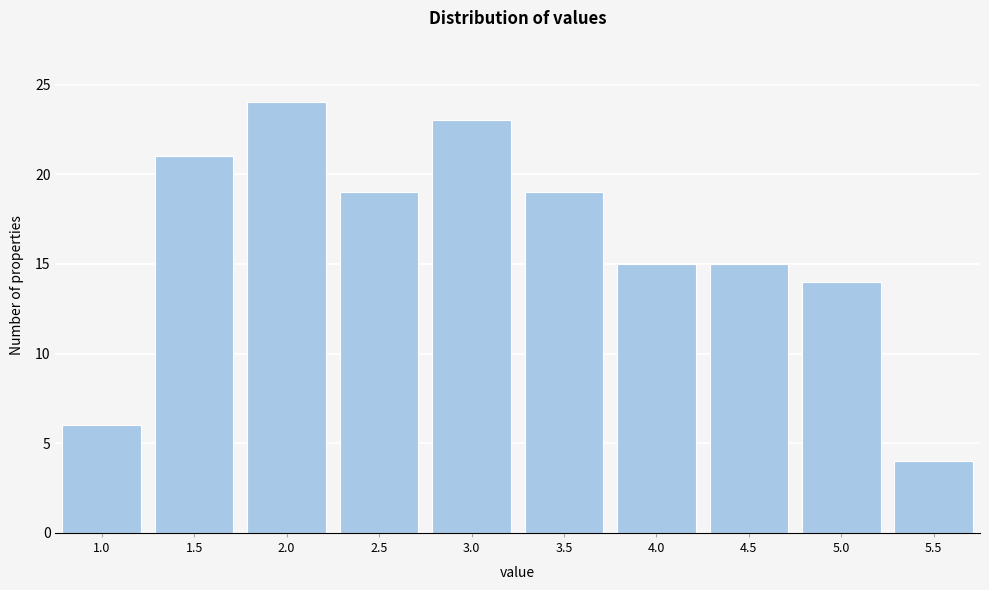

Reading left to right, list all the values displayed in this chart.

6	21	24	19	23	19	15	15	14	4